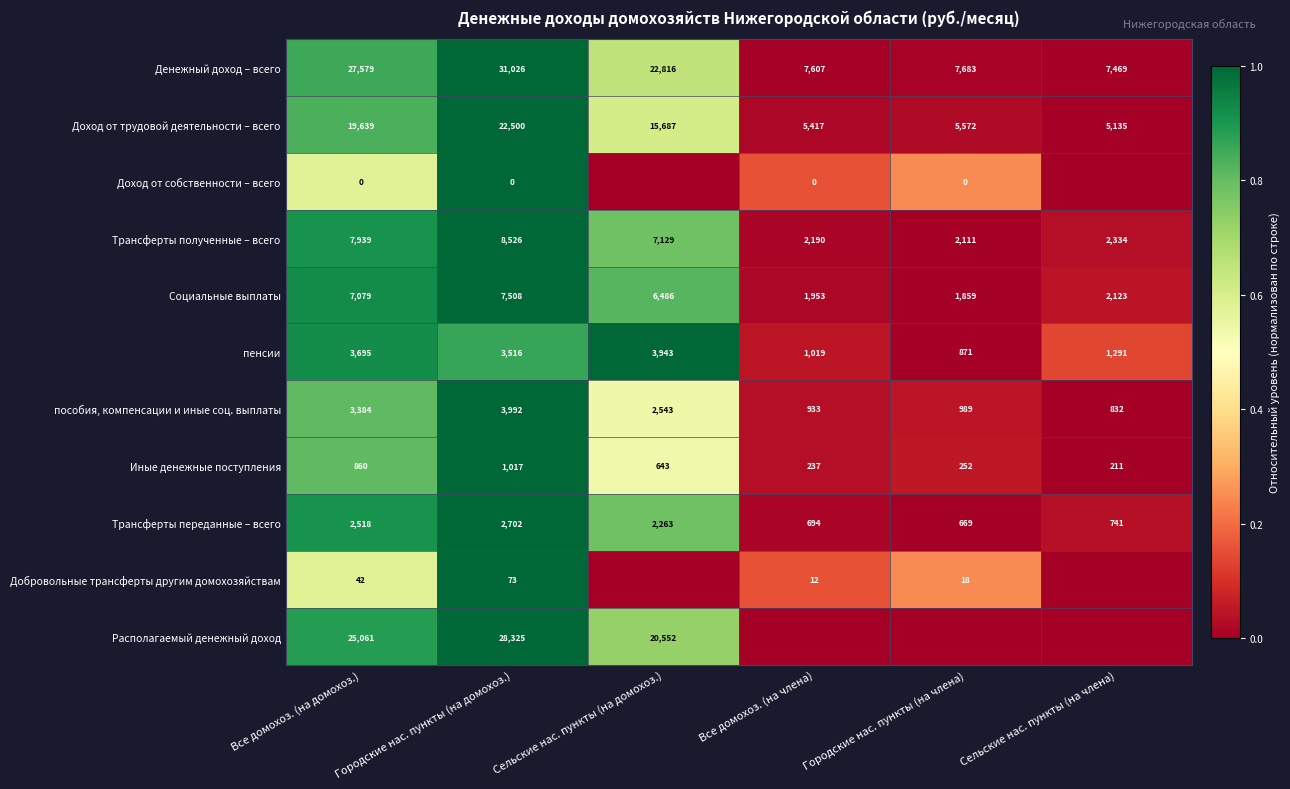

What is the highest value of the Трансферты полученные – всего series?

8526